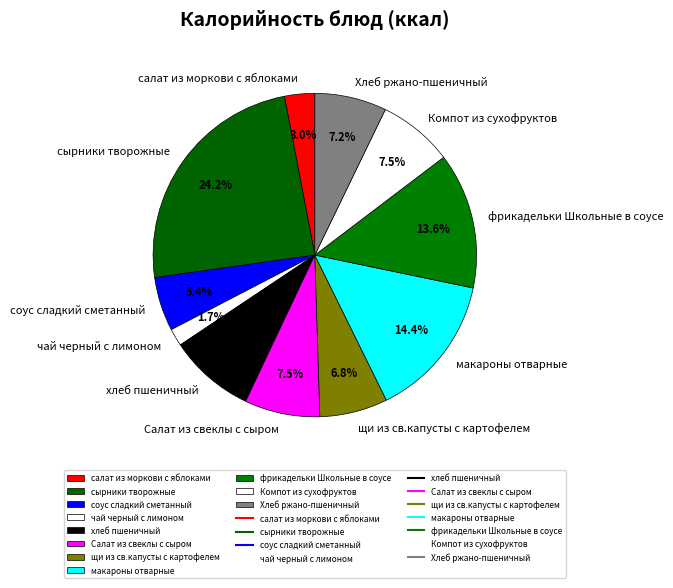

How many segments does this pie chart have?

11